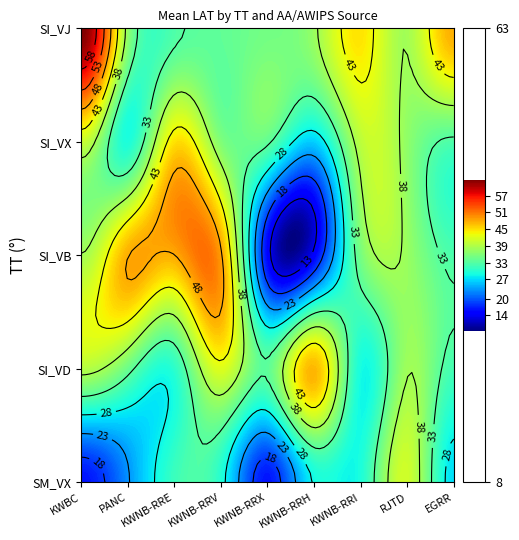

How many data points in SI_VJ are less than 37?

4